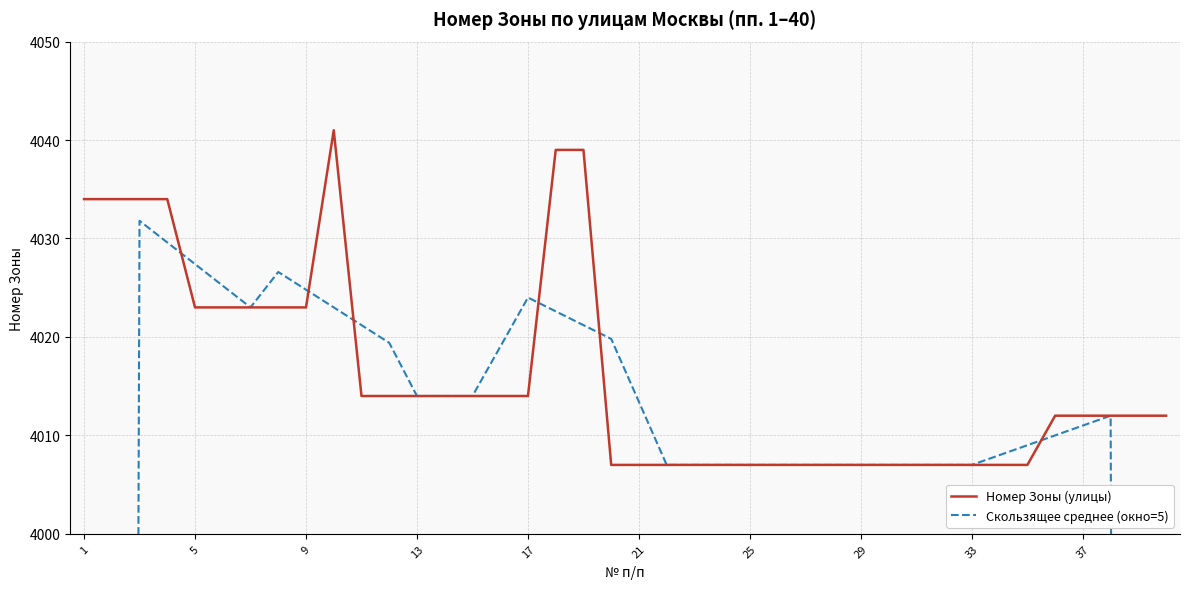

Where does the Номер Зоны (улицы) series first go above 4012?

1